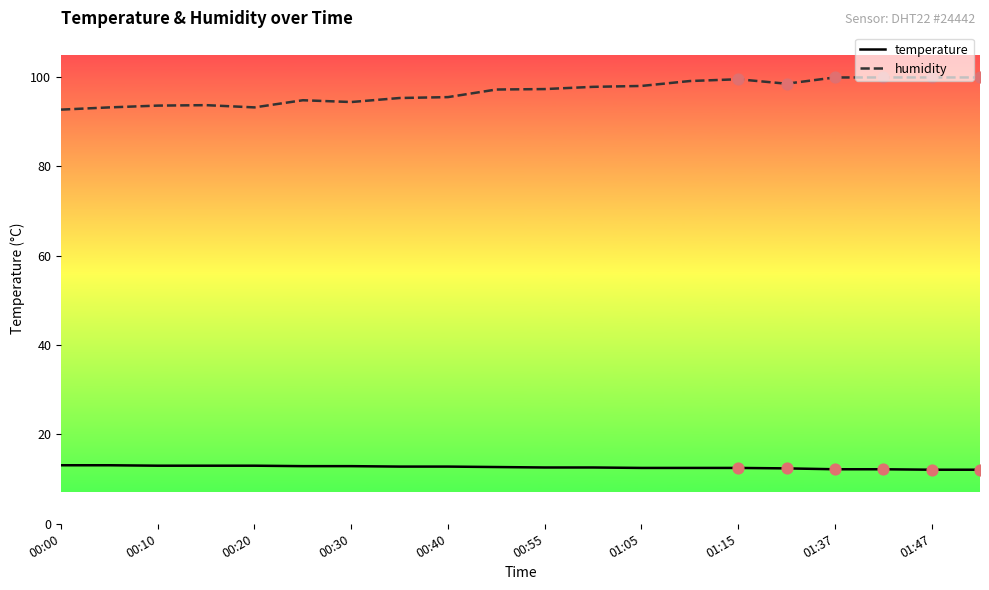

Which series has the largest total across all categories?

humidity